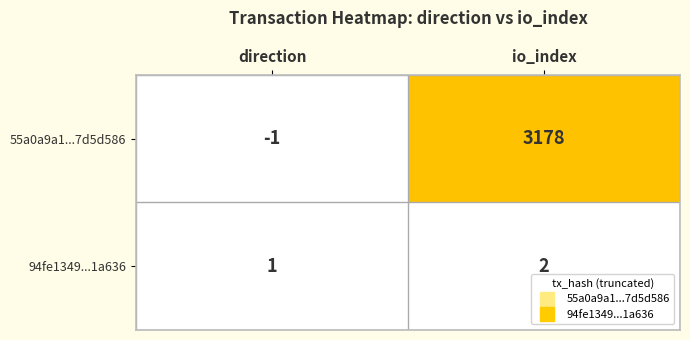

How many data points does each series have?

2